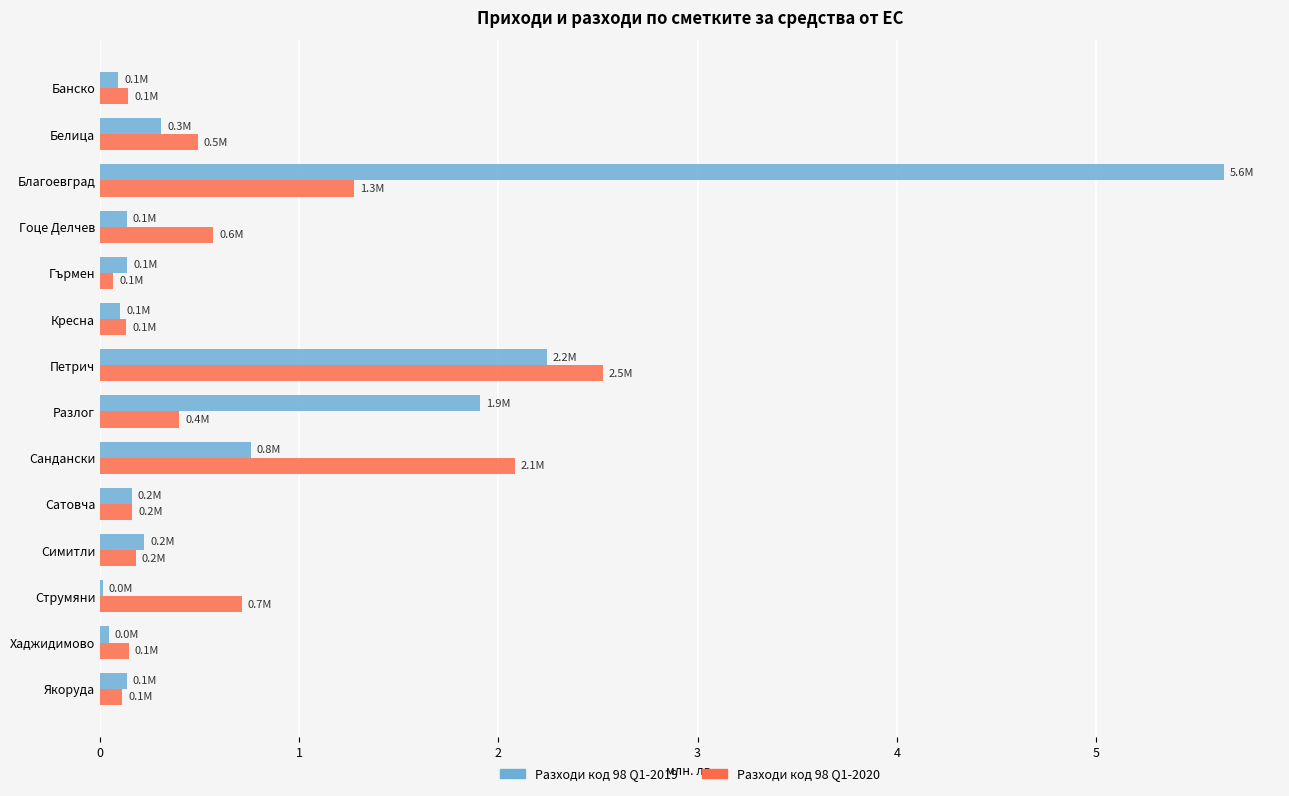

At which category is the sum across all series the highest?

Благоевград